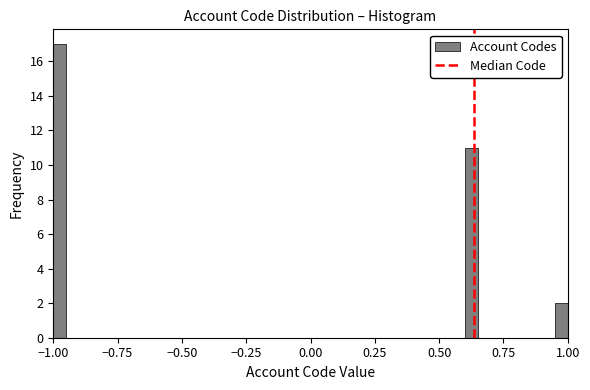

Read against the x-axis, roughly where is the centre of the tallest bar?

-0.95